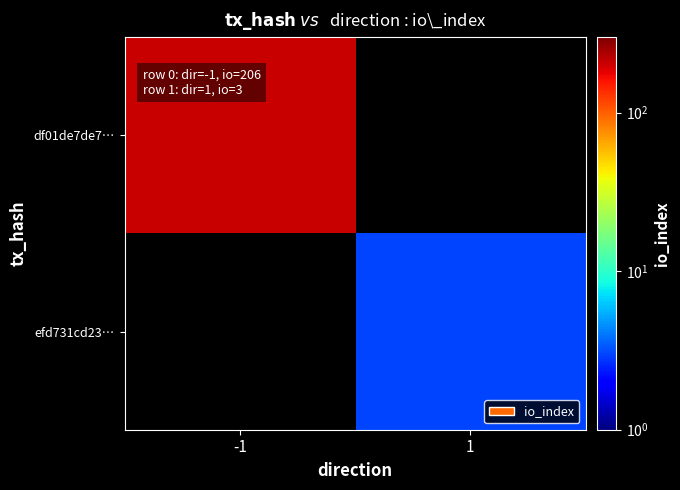

List the labels in order of df01de7de7… value, smallest first.

-1, 1